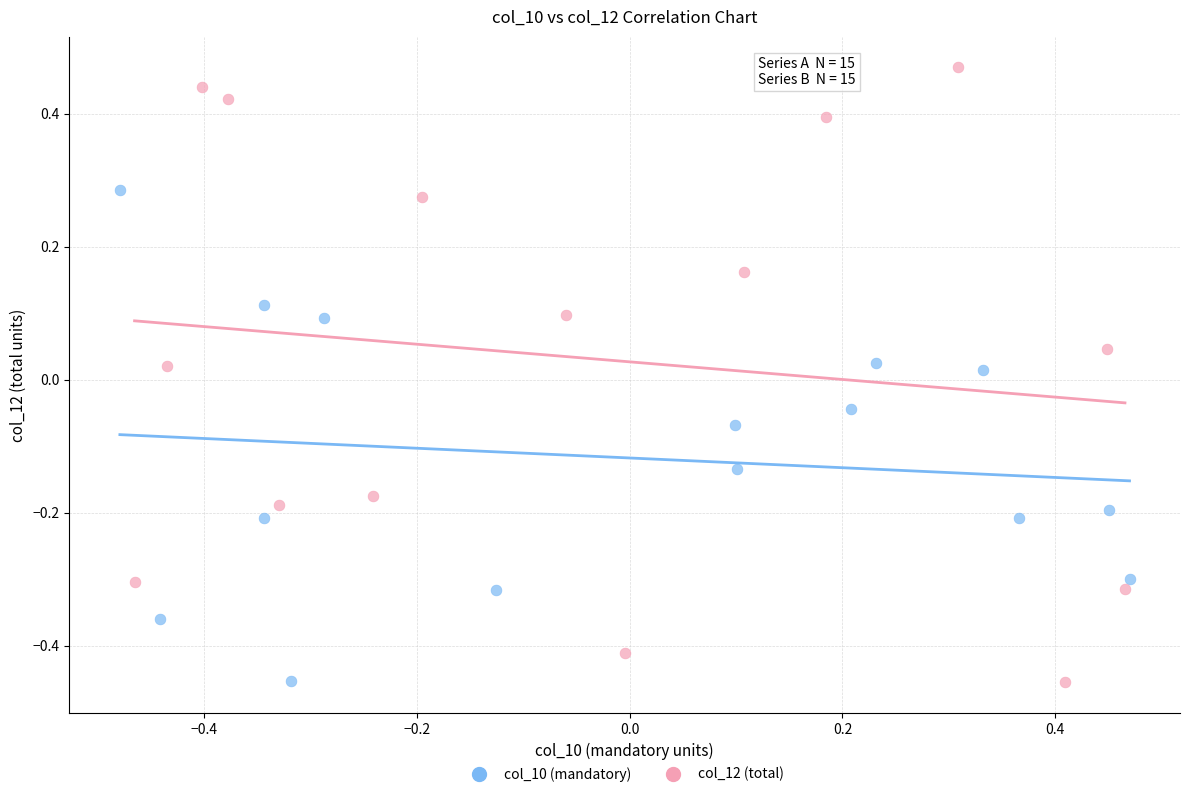

Which series has the widest spread of Y values?

col_12 (total)